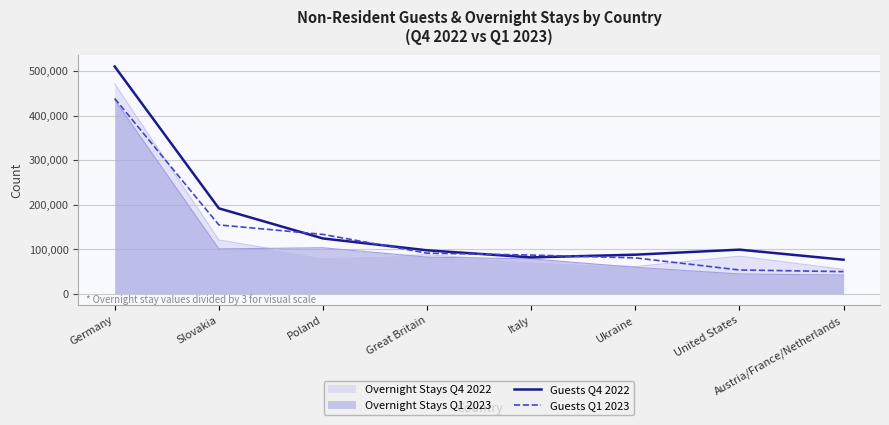

What are all the series names shown in the legend?

Overnight Stays Q4 2022, Overnight Stays Q1 2023, Guests Q4 2022, Guests Q1 2023